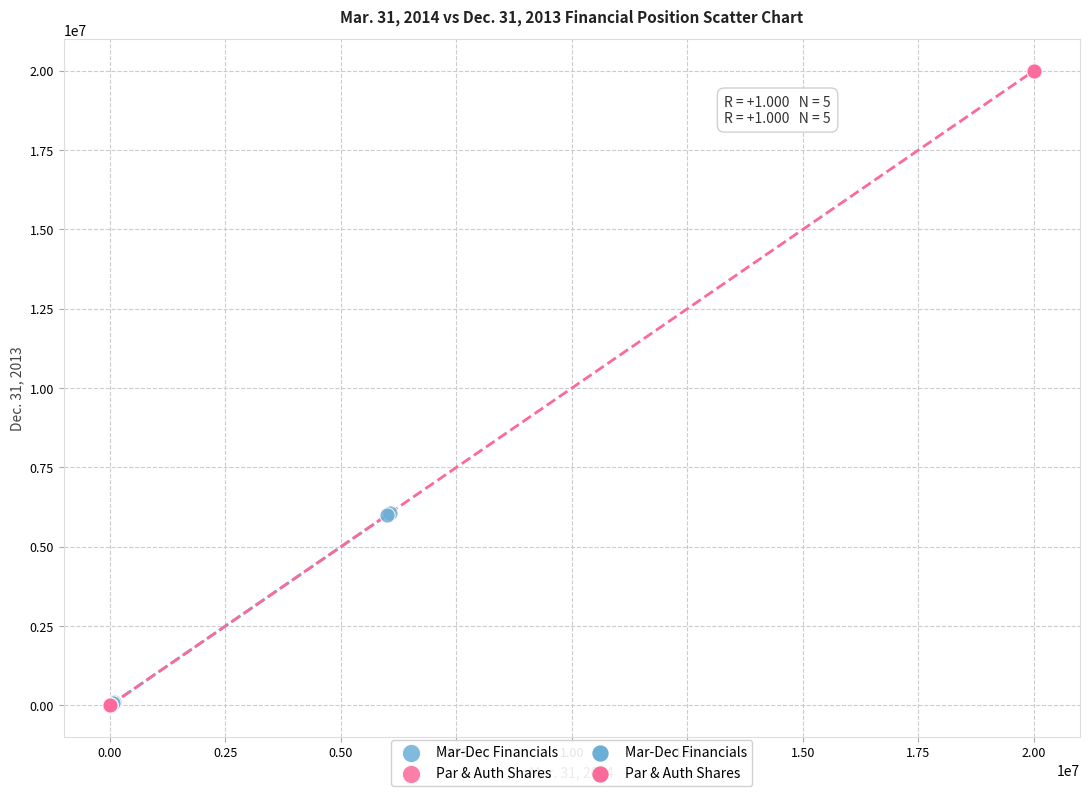

Which series reaches the maximum Y coordinate?

Par & Auth Shares